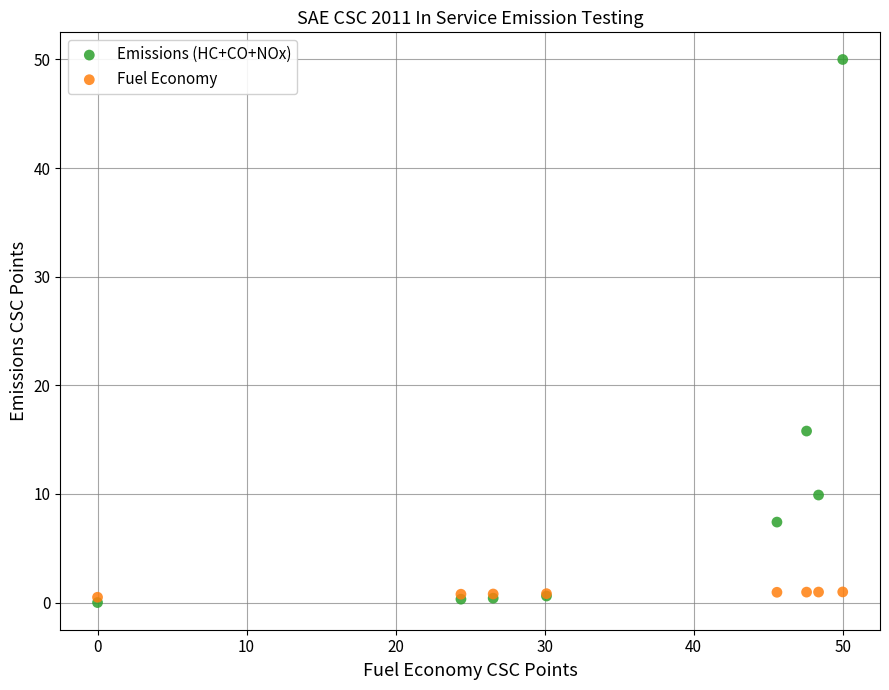

Across all series, what Y value is closest to 24?

15.8